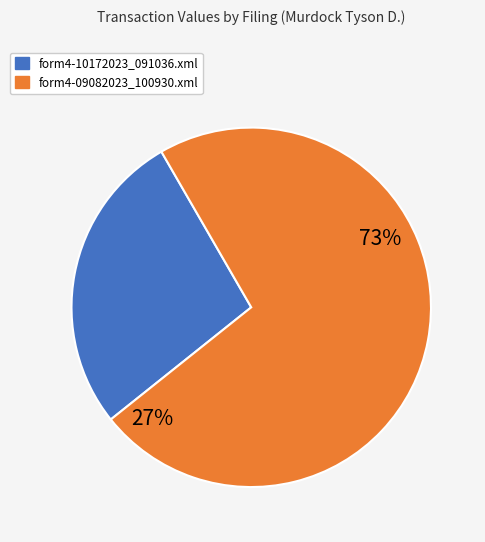

Is there any slice that represents more than half of the pie?

Yes